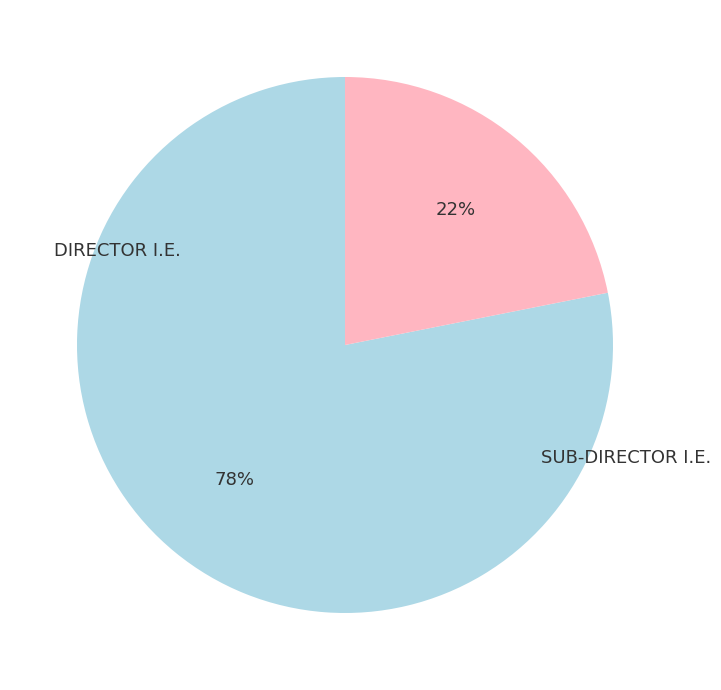

Is SUB-DIRECTOR I.E. the majority of the pie?

No